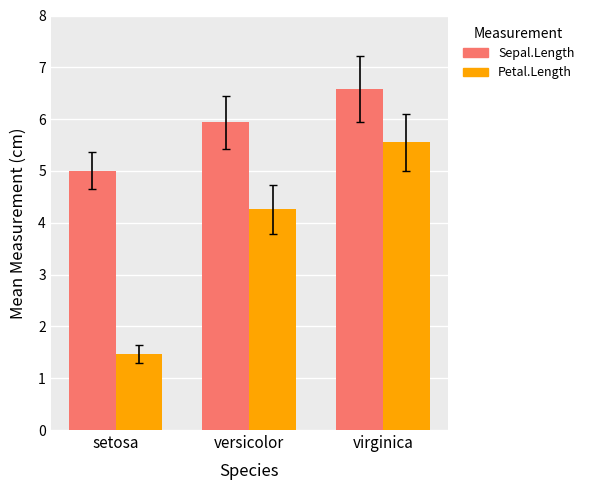

How many Petal.Length values are between 1 and 5?

2